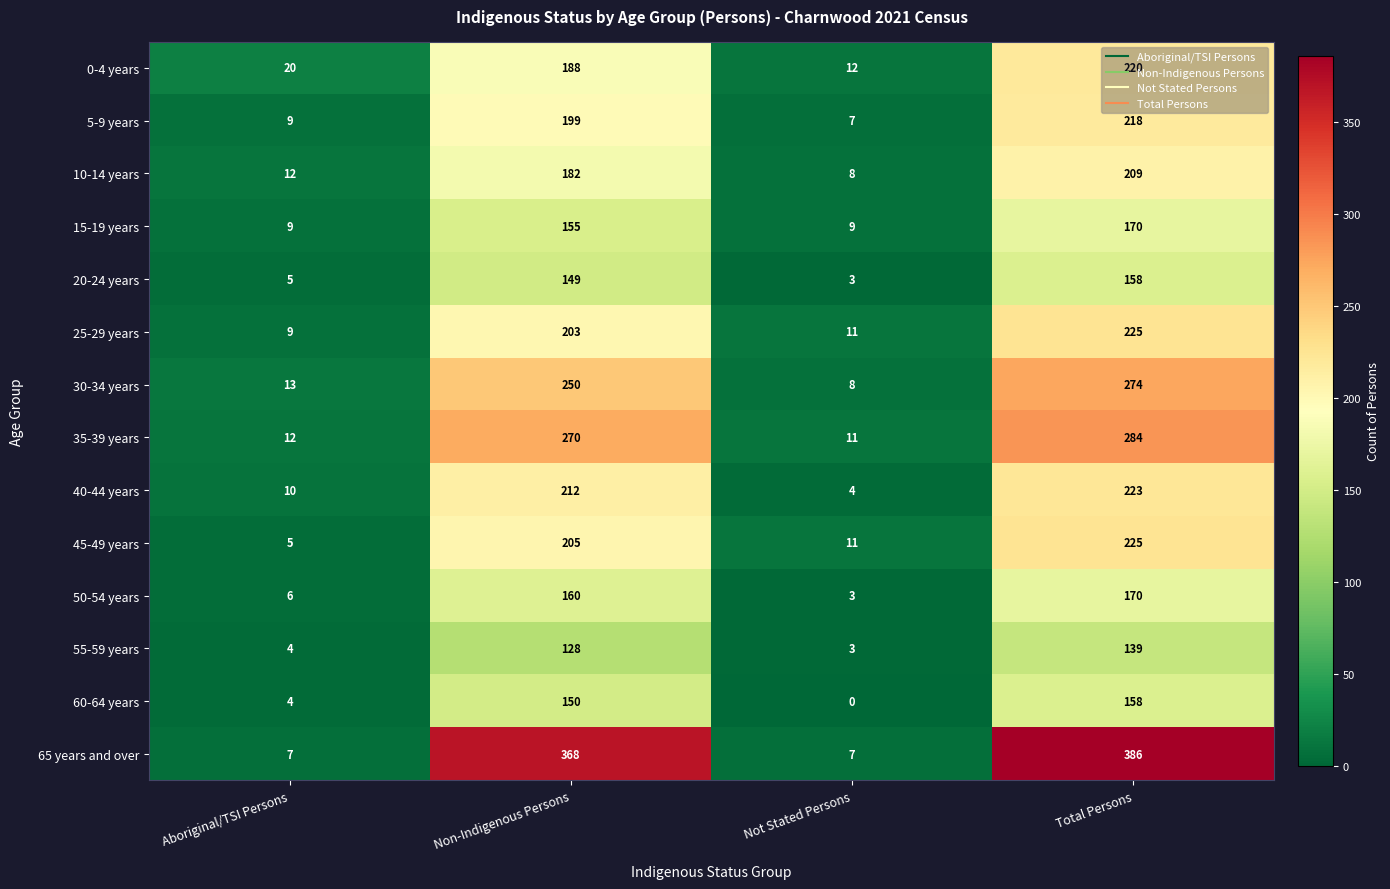

How many data points does each series have?

4